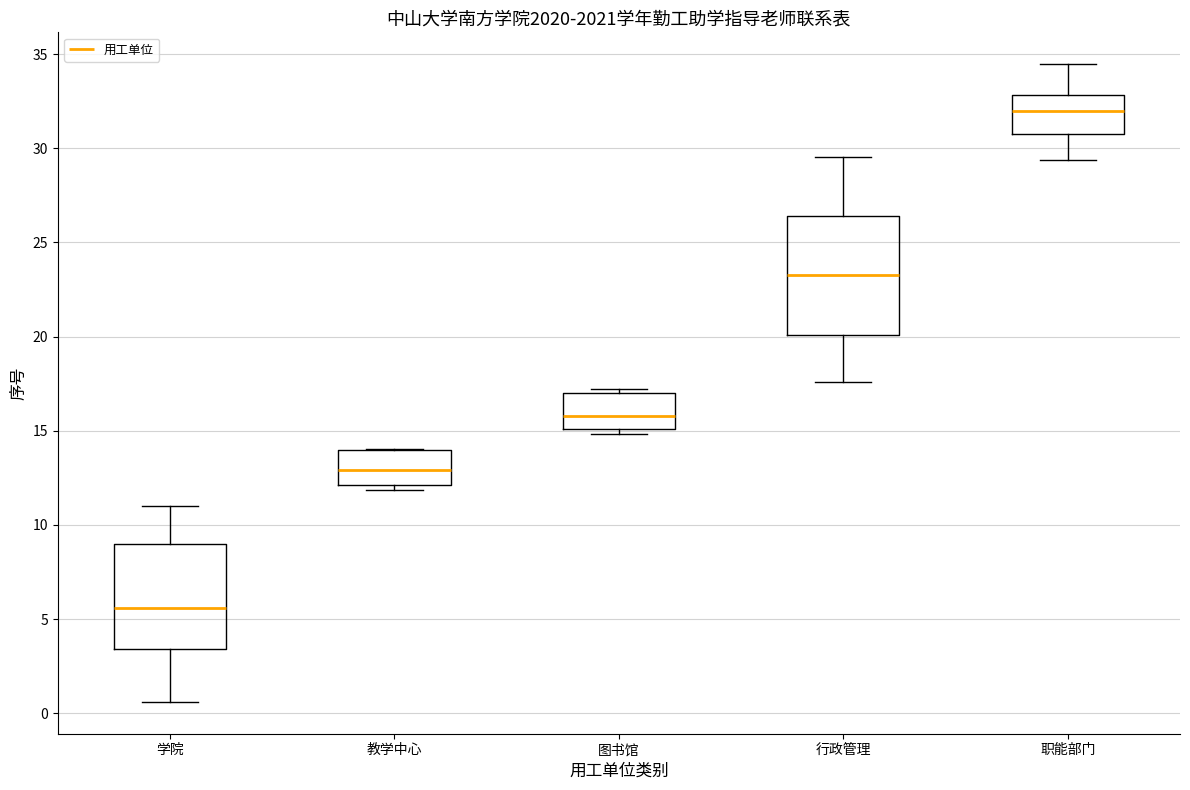

Where does the median line of the box for 图书馆 sit on the y-axis? The values are not printed on the chart, so give them approximately, as read against the axis.

16.0